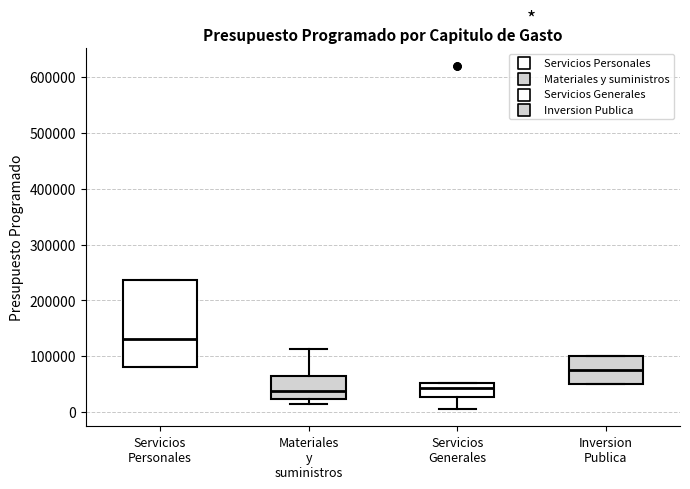

Where does the lower whisker of the box for Servicios Generales end on the y-axis? The values are not printed on the chart, so give them approximately, as read against the axis.

10000